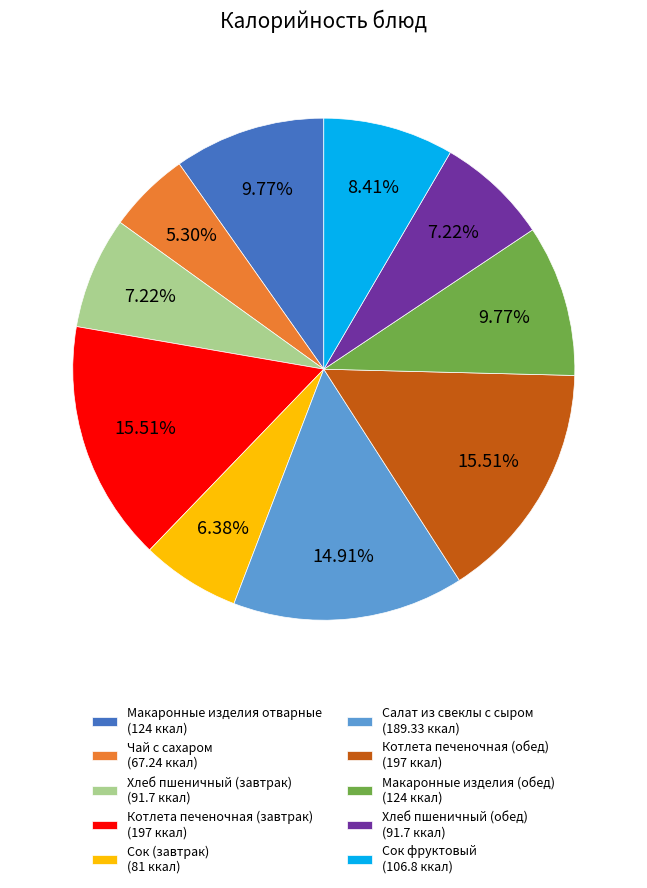

To the nearest percent, what is the combined percentage of Хлеб пшеничный (завтрак) and Макаронные изделия (обед)?

17%